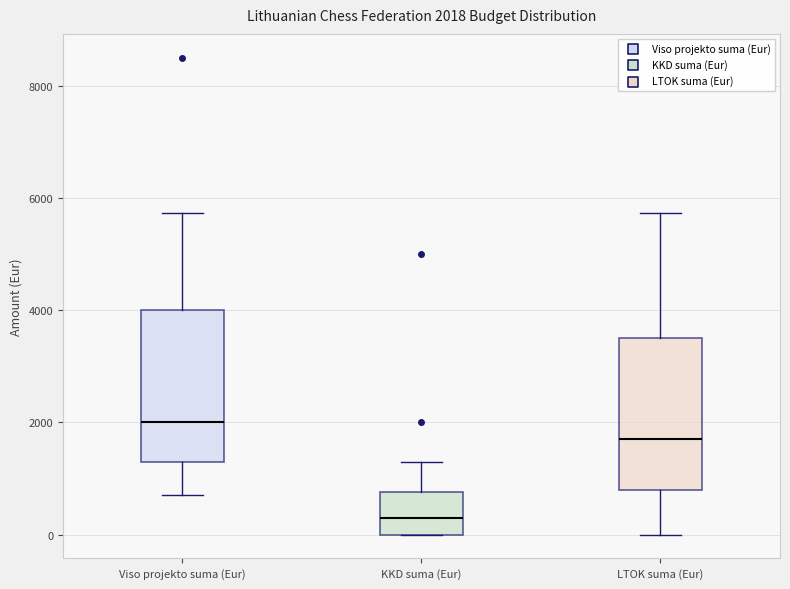

Which box has the lowest median line?

KKD suma (Eur)